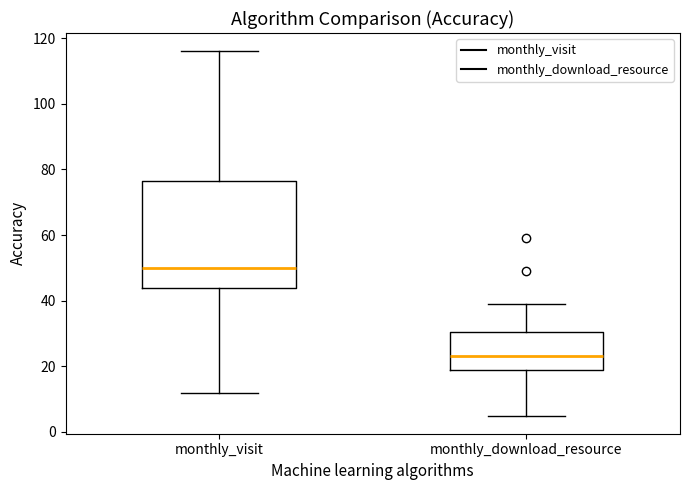

Which box has the lowest median line?

monthly_download_resource